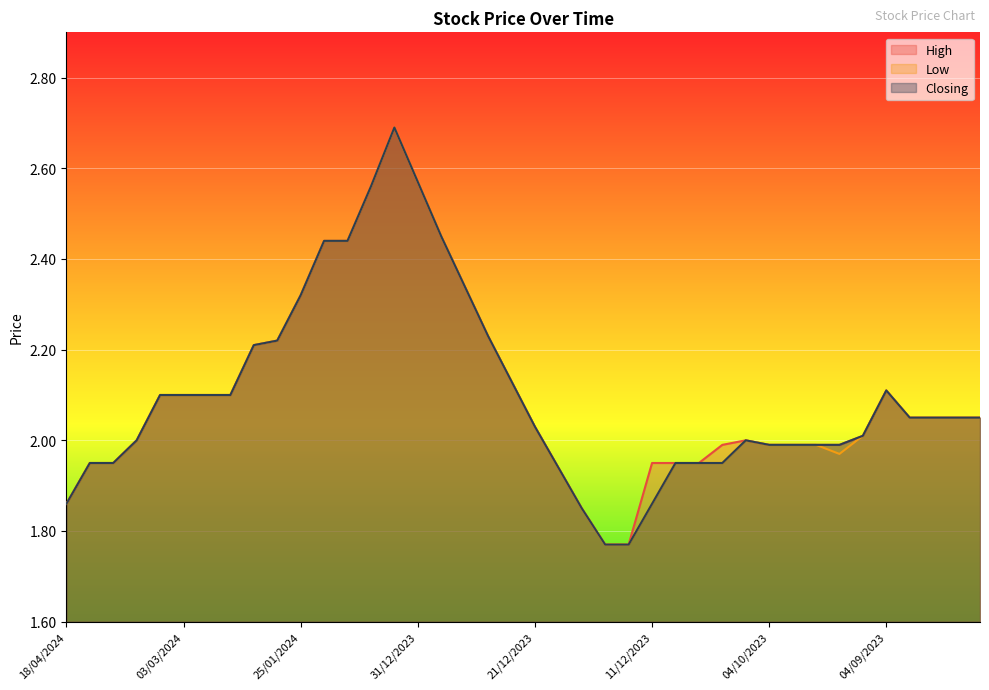

The value of Low at 04/09/2023 is 3.0. True or false?

False